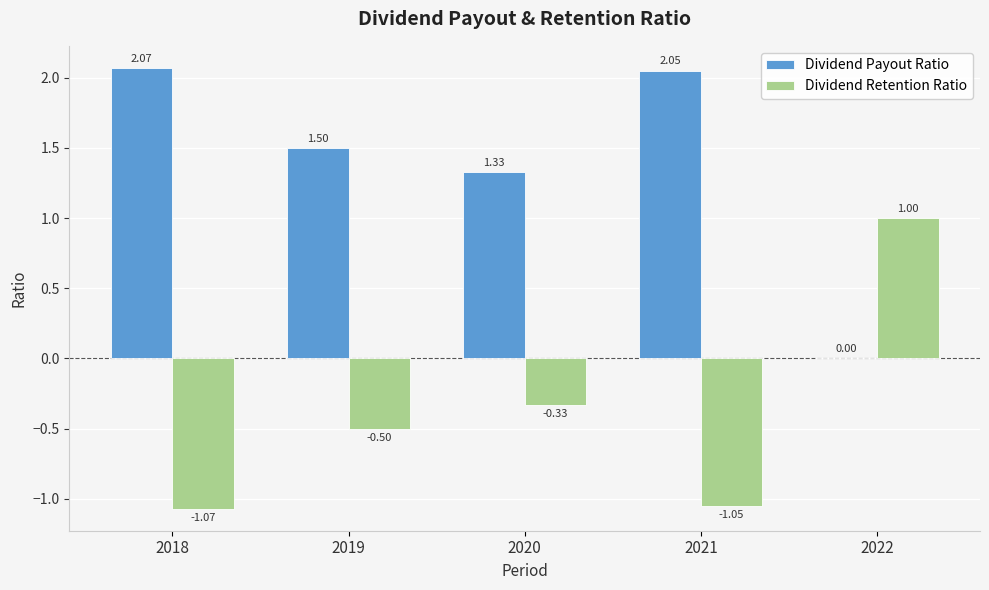

What is the total value across all series at 2022?

1.0